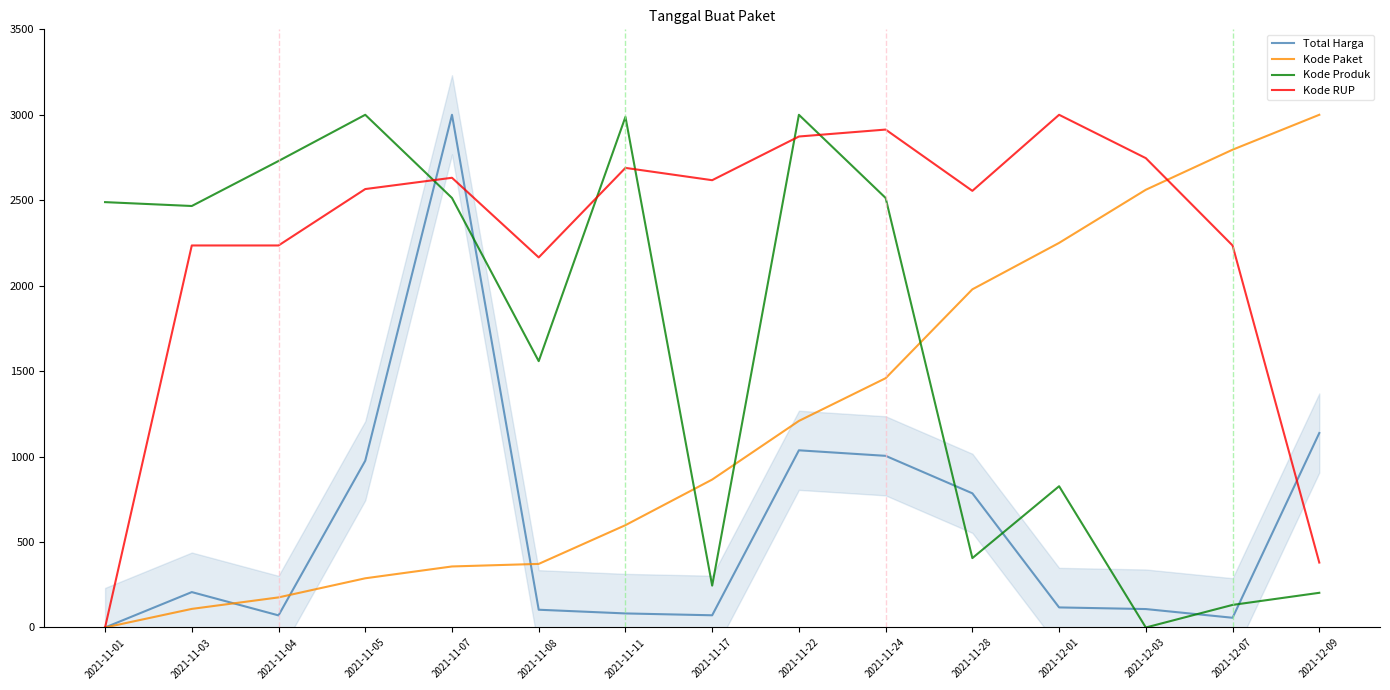

At which category does Total Harga reach its first local valley?

2021-11-04